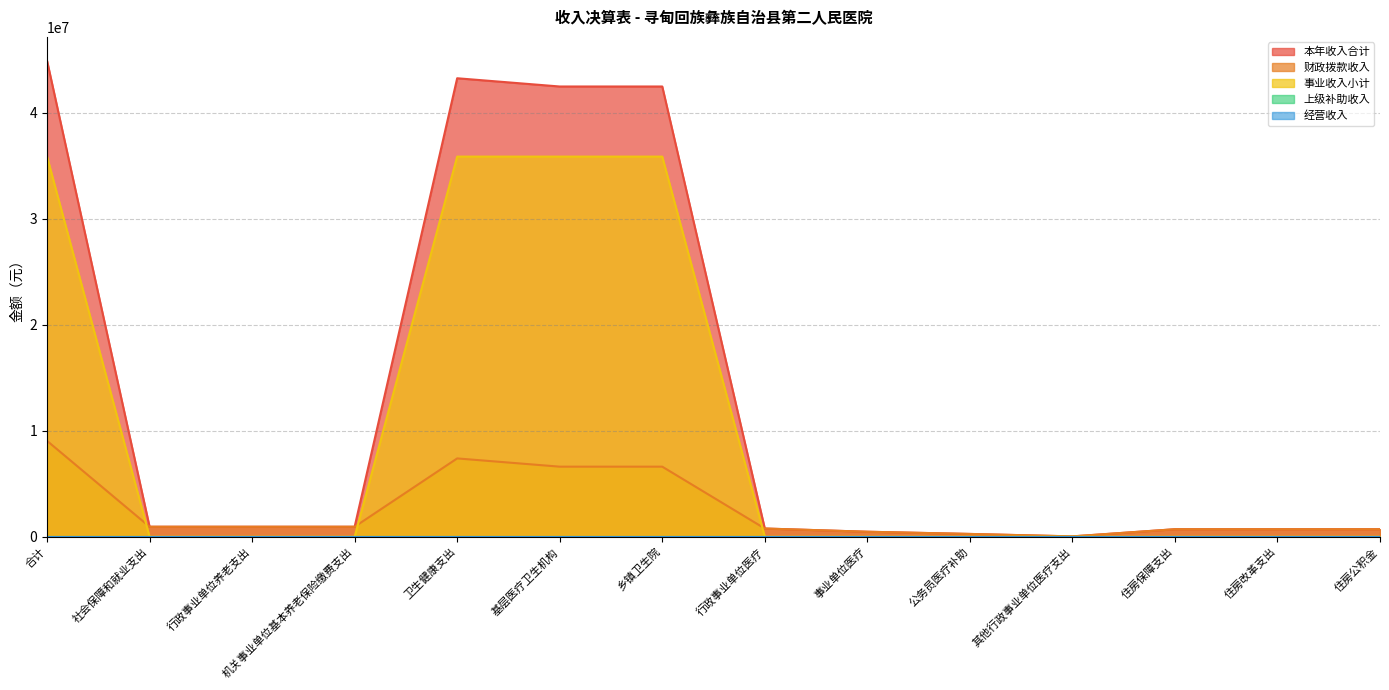

True or false: 本年收入合计 and 事业收入小计 intersect in this chart.

False